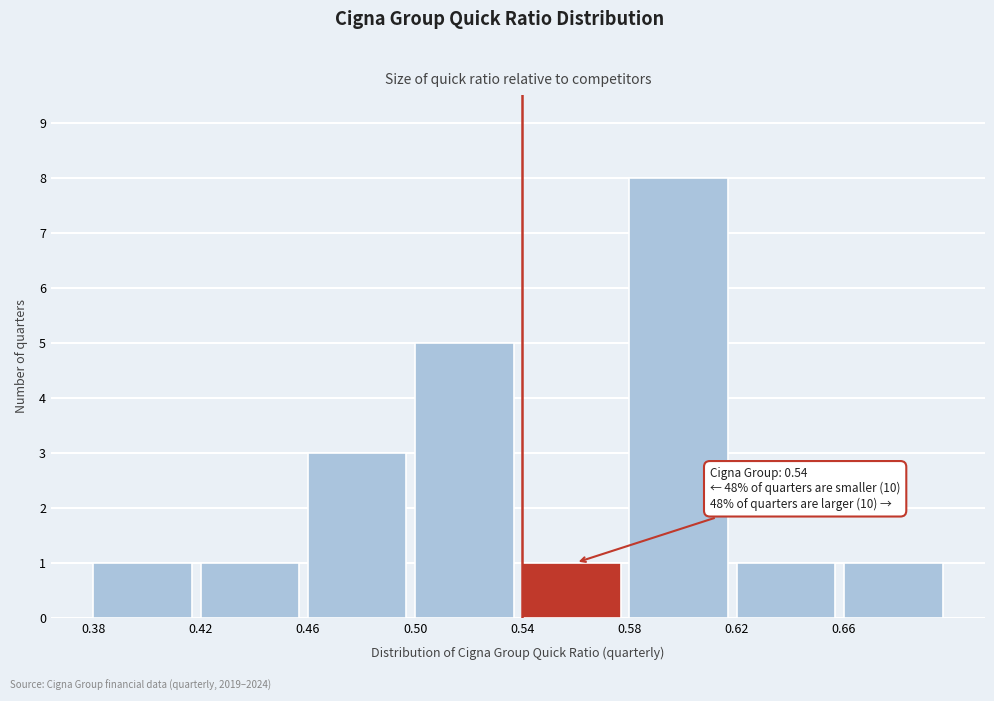

Which range on the x-axis has the tallest bar?

0.58 to 0.62